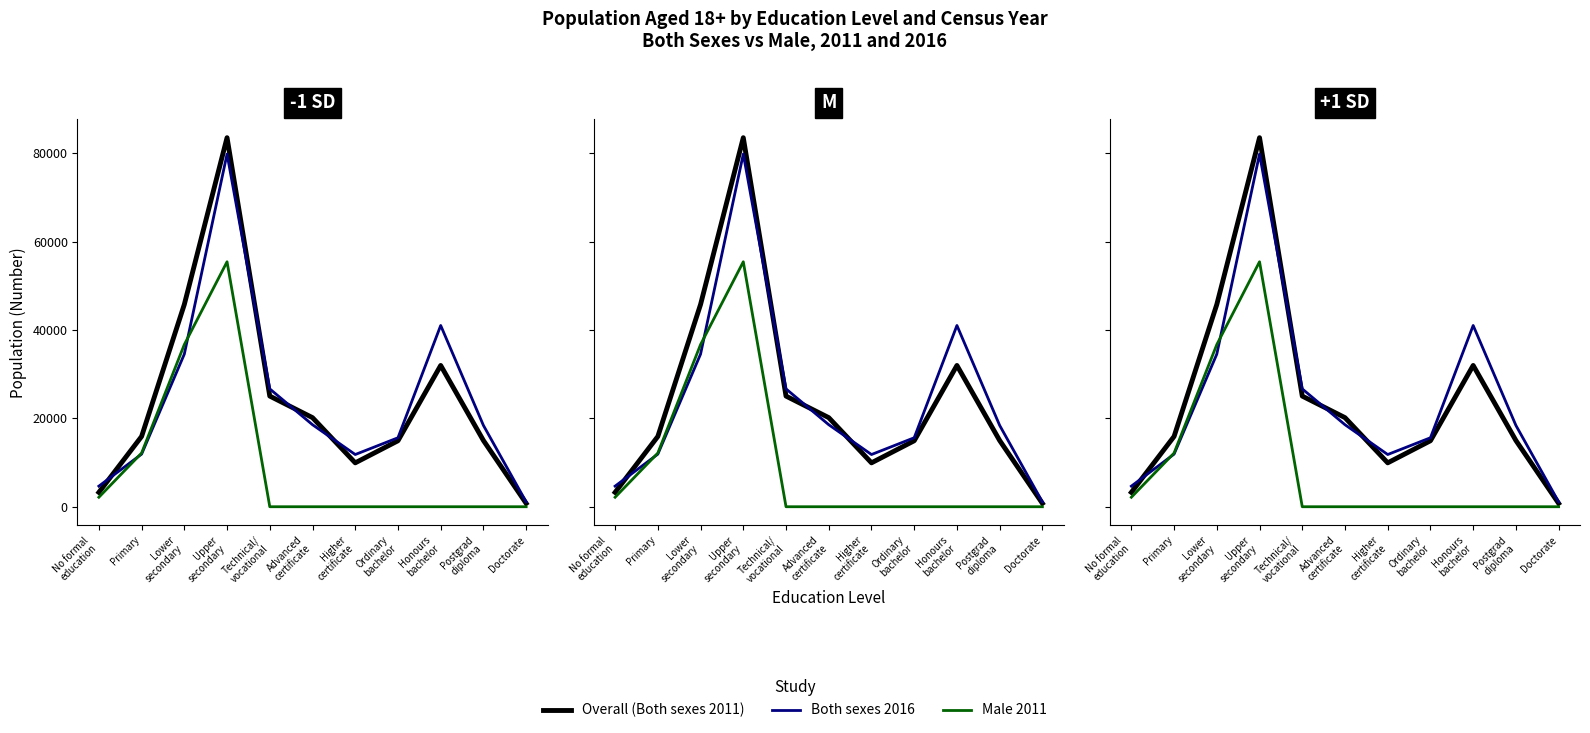

The Male 2011 series shows 12152 at Primary. True or false?

True